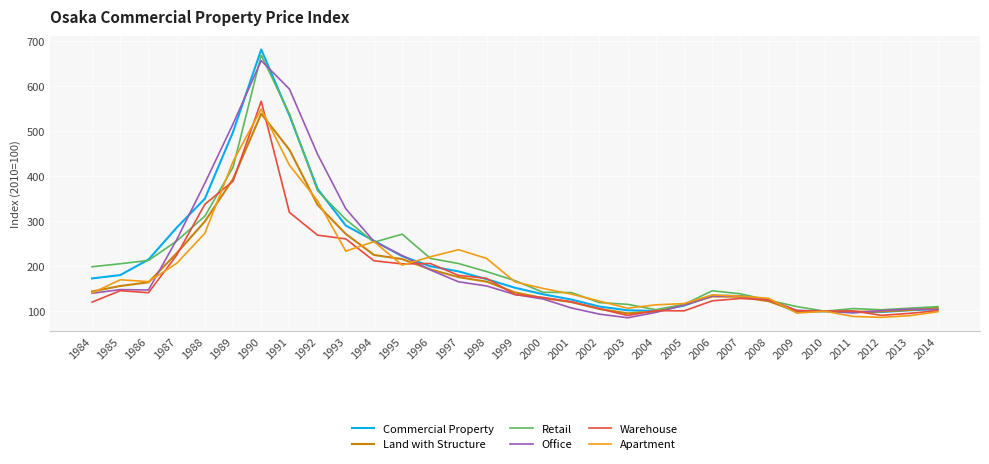

What is the lowest value of the Commercial Property series?

98.2